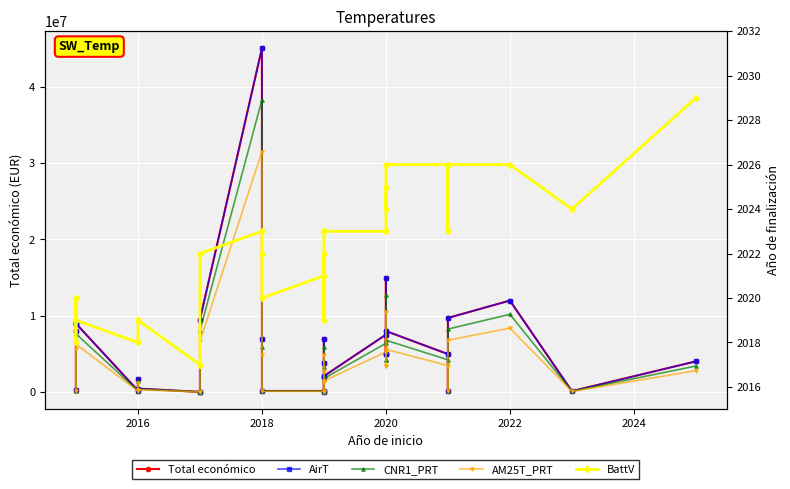

Does the chart display data point markers on the line(s)?

Yes